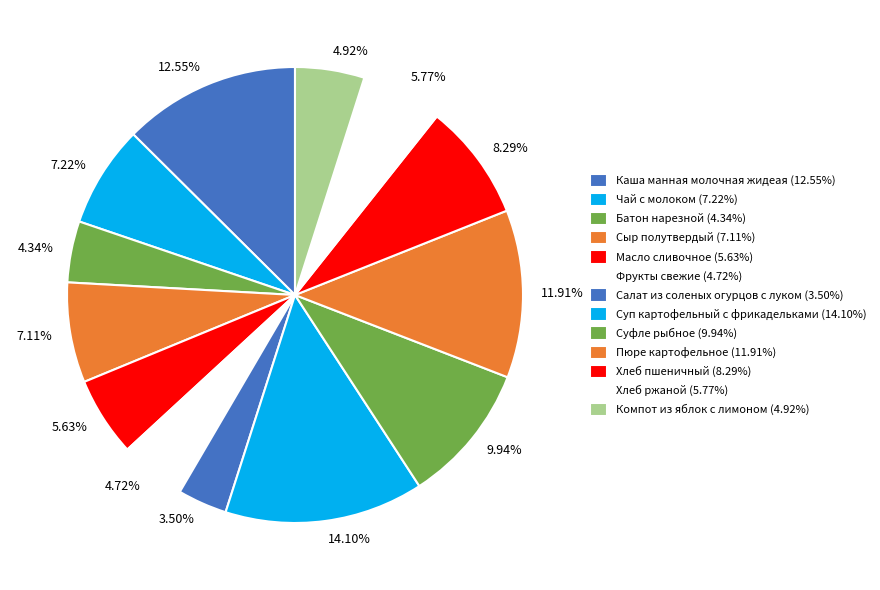

Rank the categories by value from highest to lowest.

Суп картофельный с фрикадельками, Каша манная молочная жидеая, Пюре картофельное, Суфле рыбное, Хлеб пшеничный, Чай с молоком, Сыр полутвердый, Хлеб ржаной, Масло сливочное, Компот из яблок с лимоном, Фрукты свежие, Батон нарезной, Салат из соленых огурцов с луком